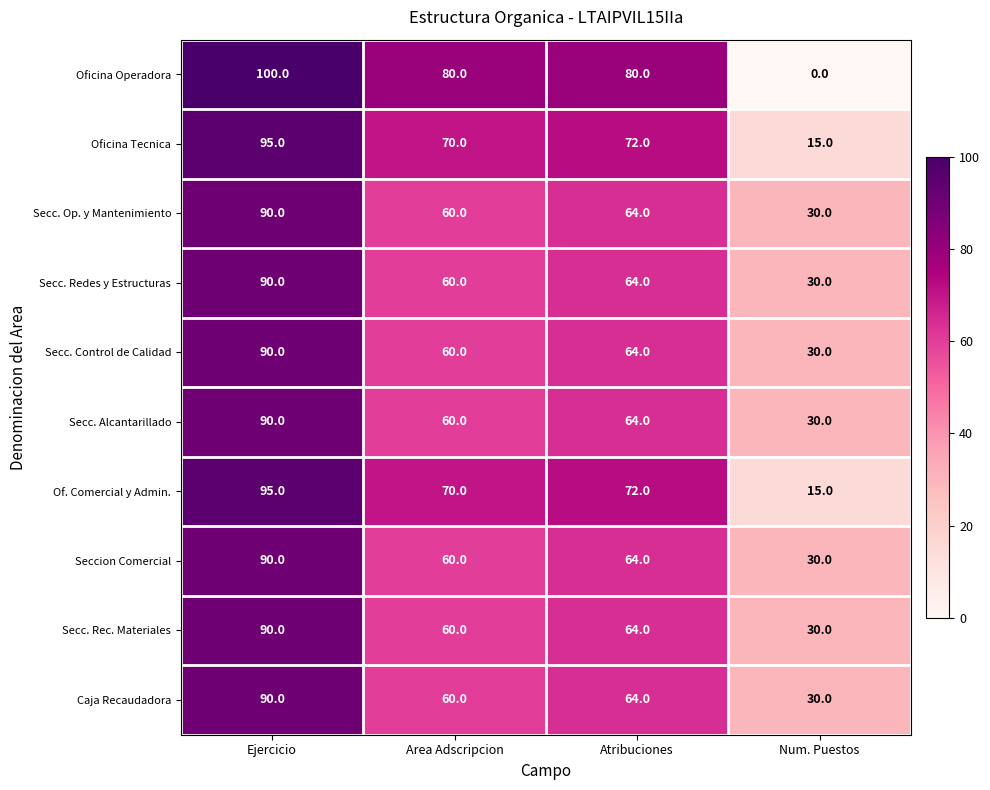

What is the difference between the maximum and minimum values in the Of. Comercial y Admin. series?

80